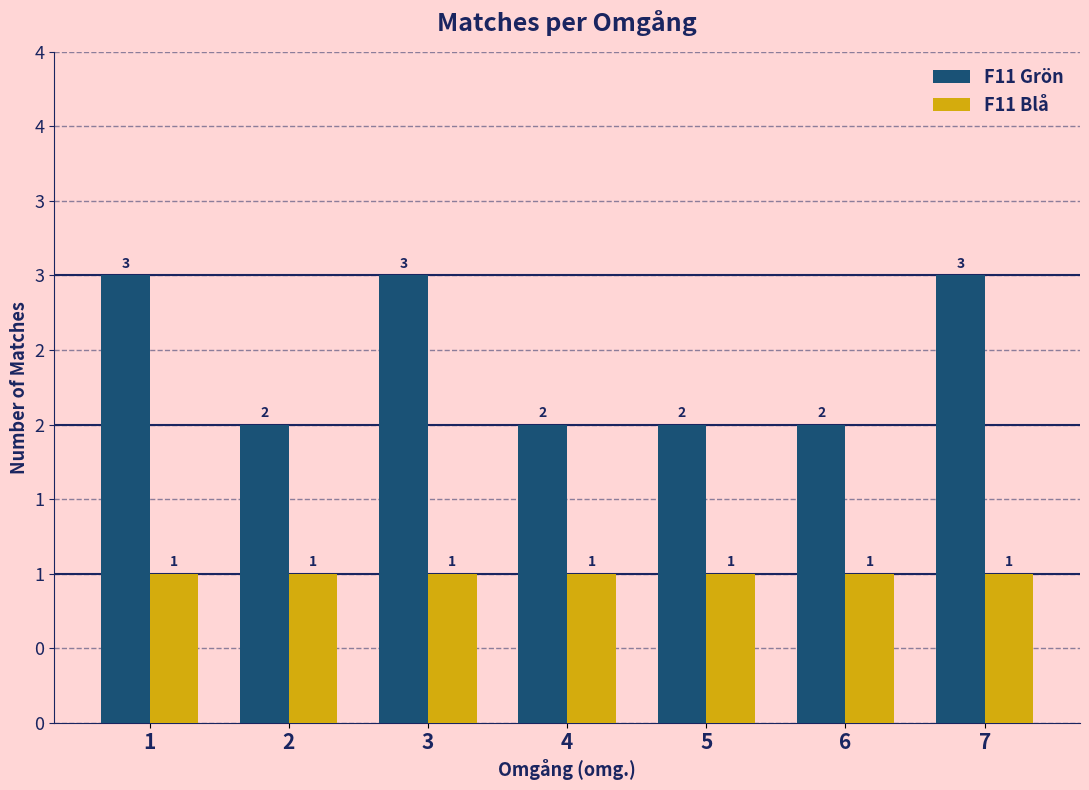

At which category is the sum across all series the highest?

1